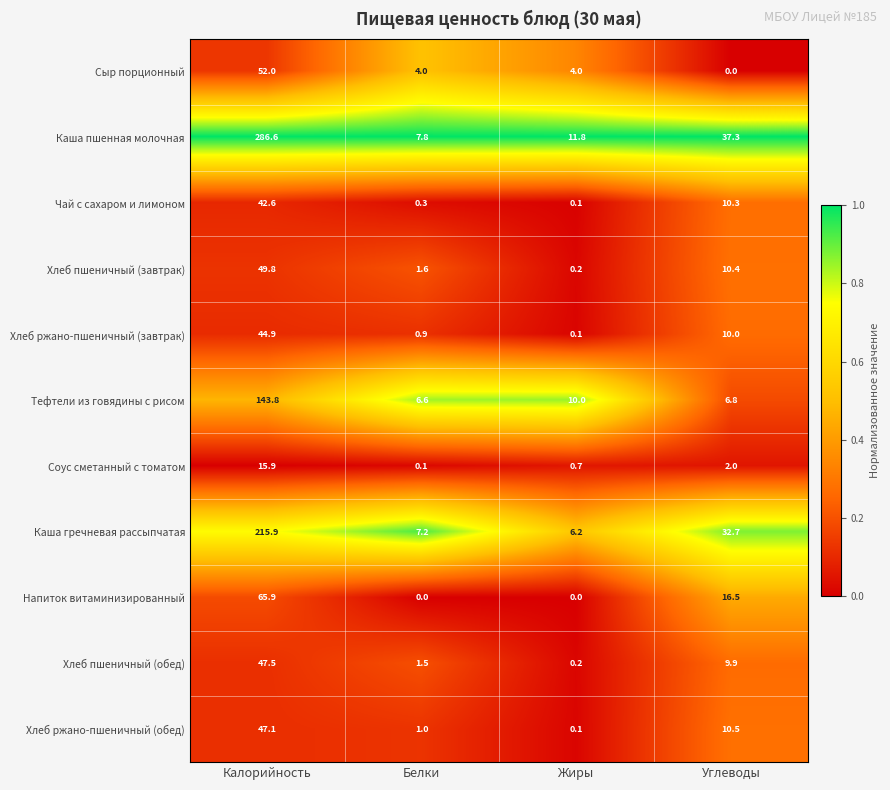

What is the sum of all Напиток витаминизированный values?

82.4